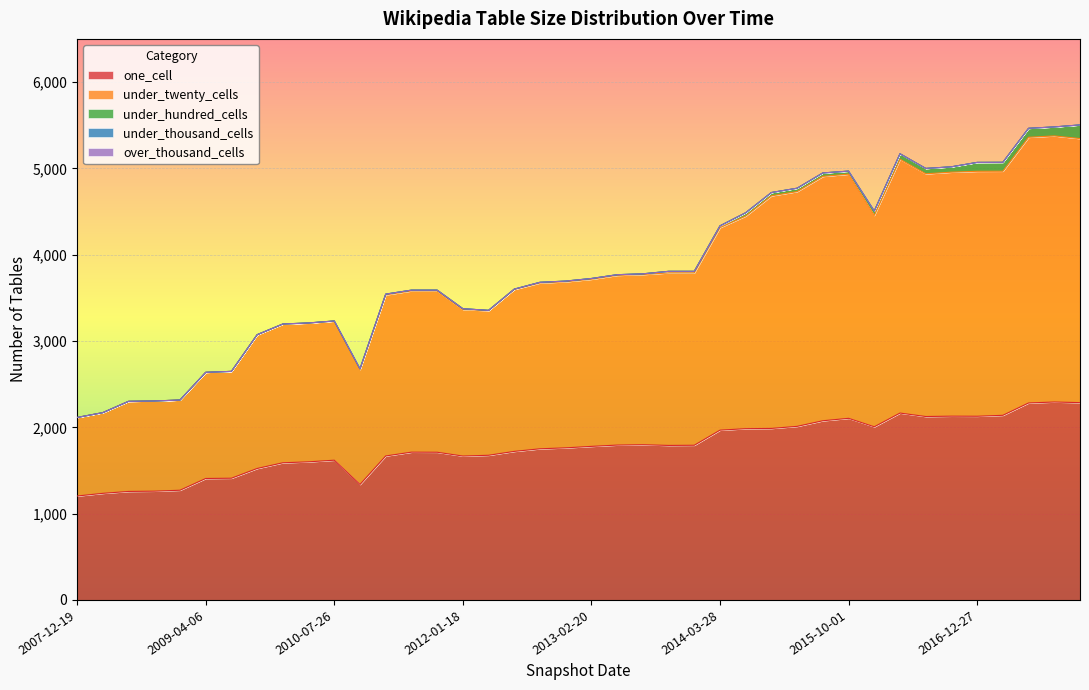

Rank the series by their maximum value, from lowest to highest.

under_thousand_cells, over_thousand_cells, under_hundred_cells, one_cell, under_twenty_cells